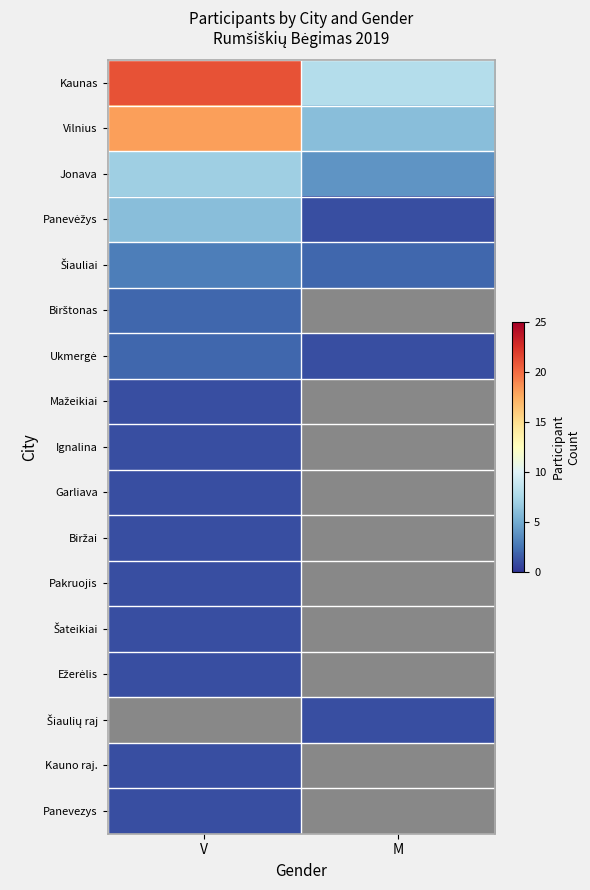

Which series has the largest total across all categories?

Kaunas